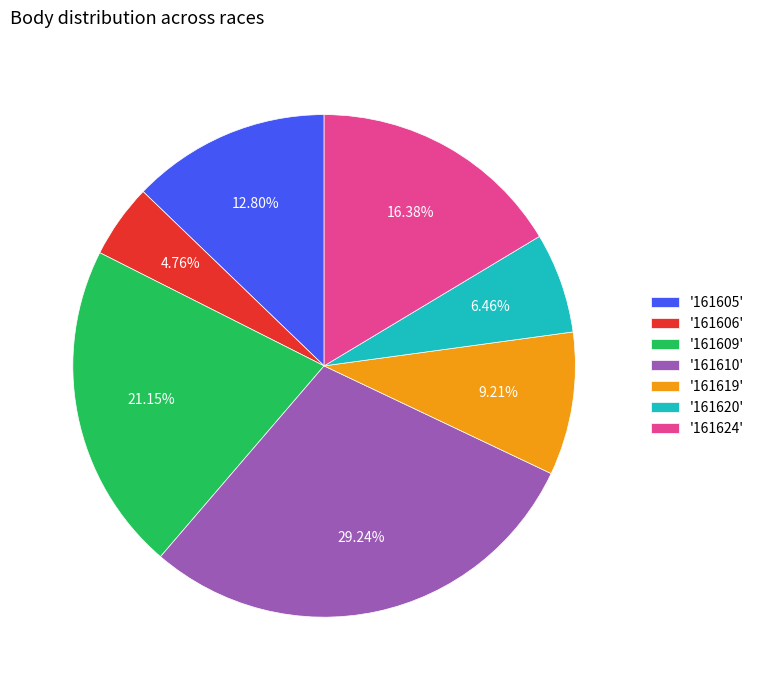

Is there a majority slice in this chart?

No